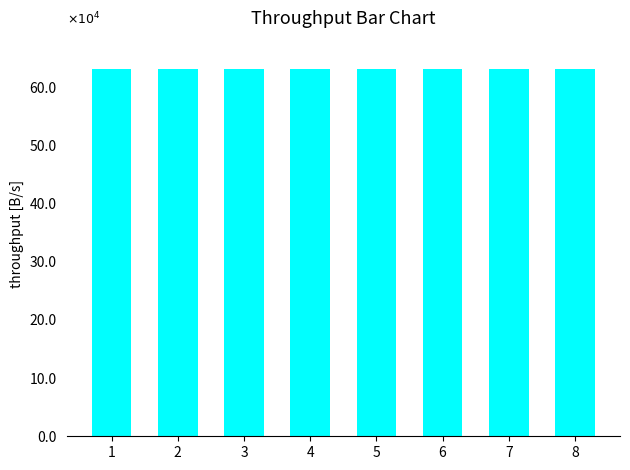

What is the sum of the values at 5 and 4?

1262861